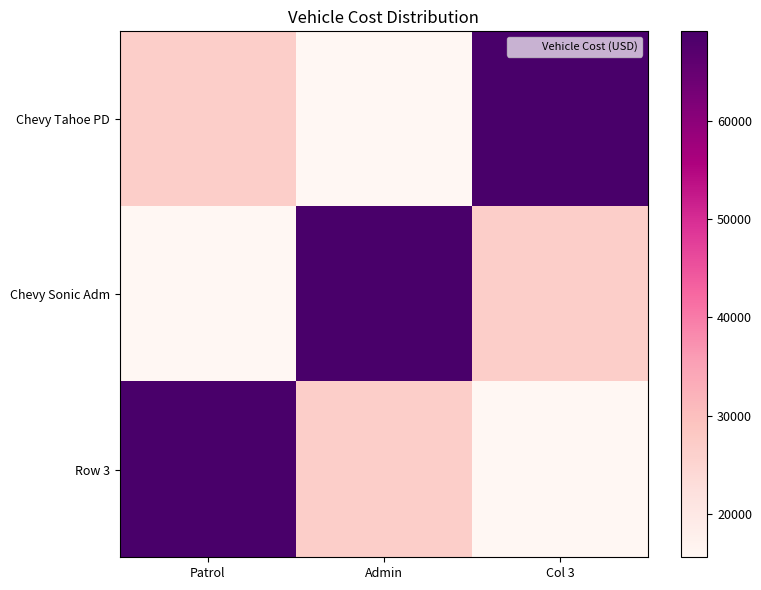

What is the total value across all series at Admin?

111424.9